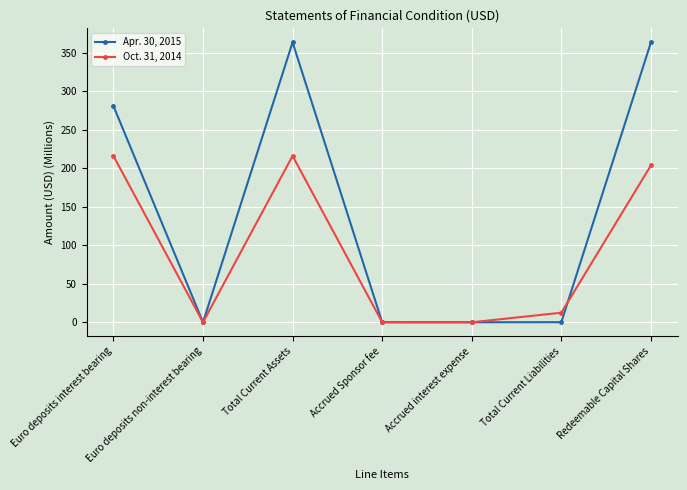

Rank the series at Redeemable Capital Shares from lowest to highest value.

Oct. 31, 2014, Apr. 30, 2015